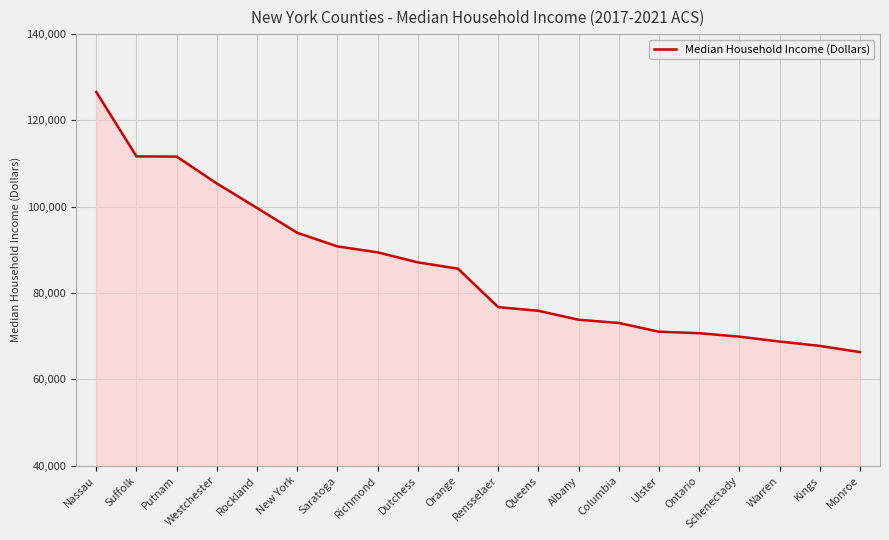

How many lines are shown in the chart?

1